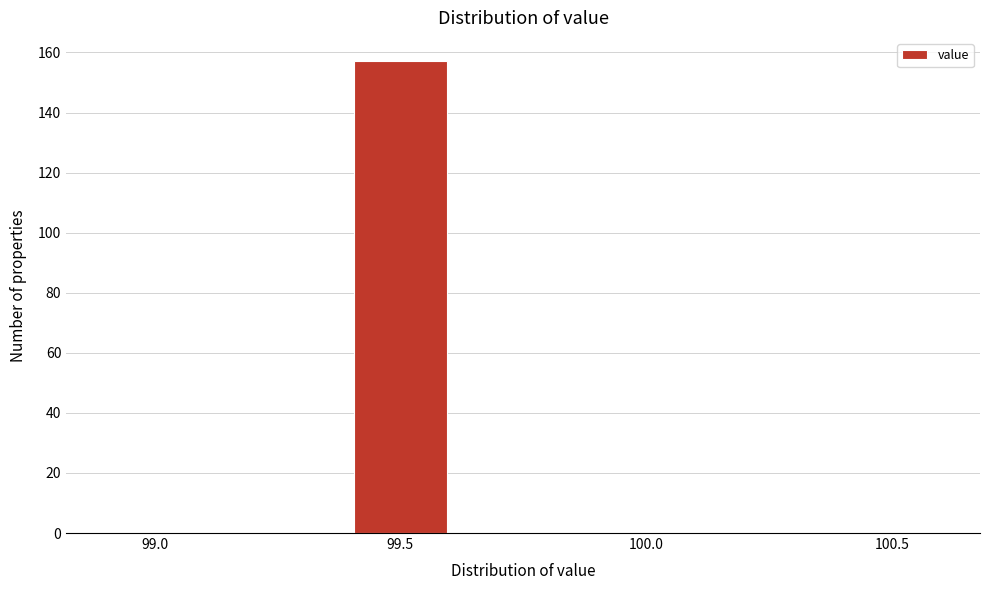

Reading left to right, transcribe all the data shown in this chart.

99.0=0	99.5=157	100.0=0	100.5=0